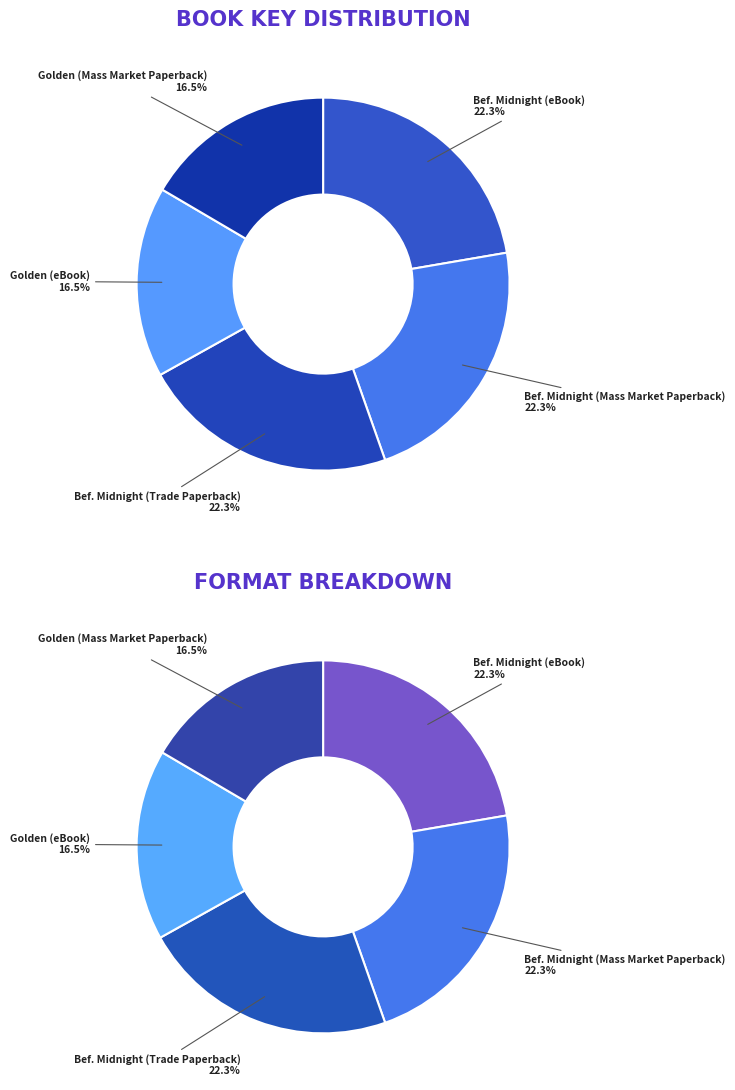

To the nearest percent, what percentage of the pie is Before Midnight (eBook)?

22%